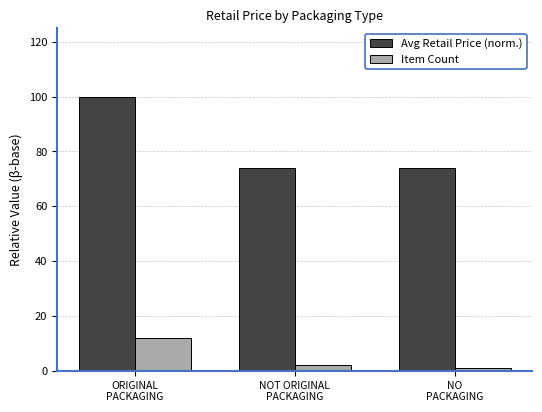

Does the chart contain any negative values?

No